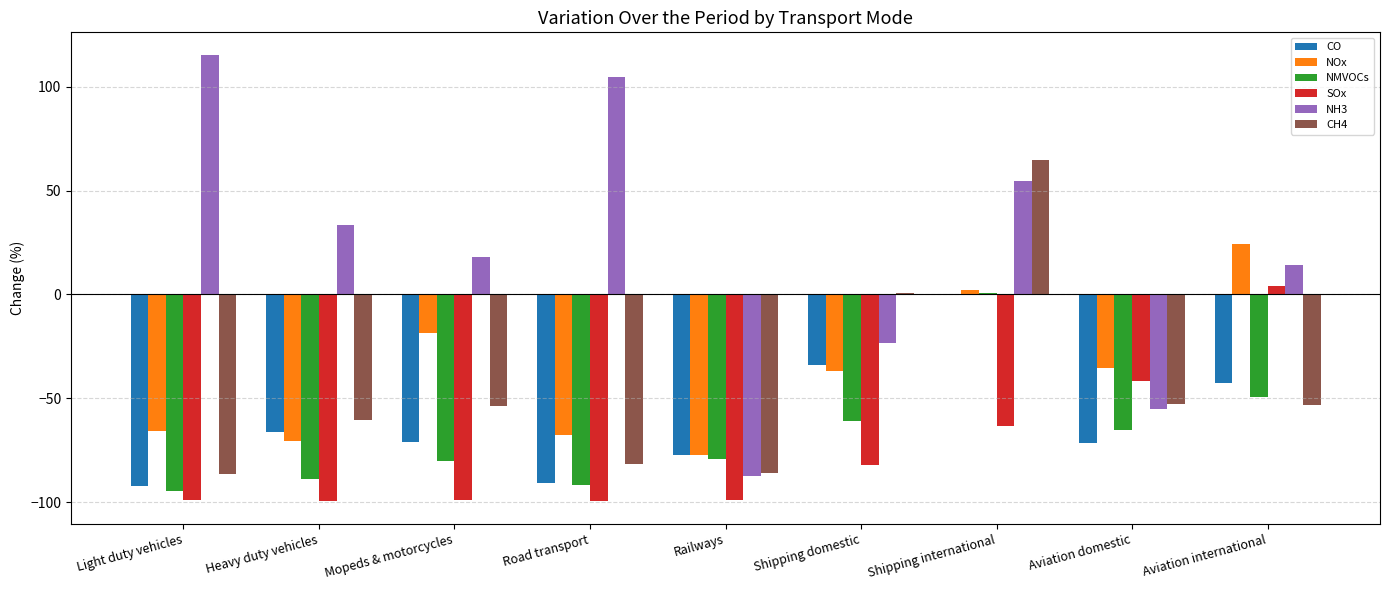

At which label does NH3 first exceed 17?

Light duty vehicles